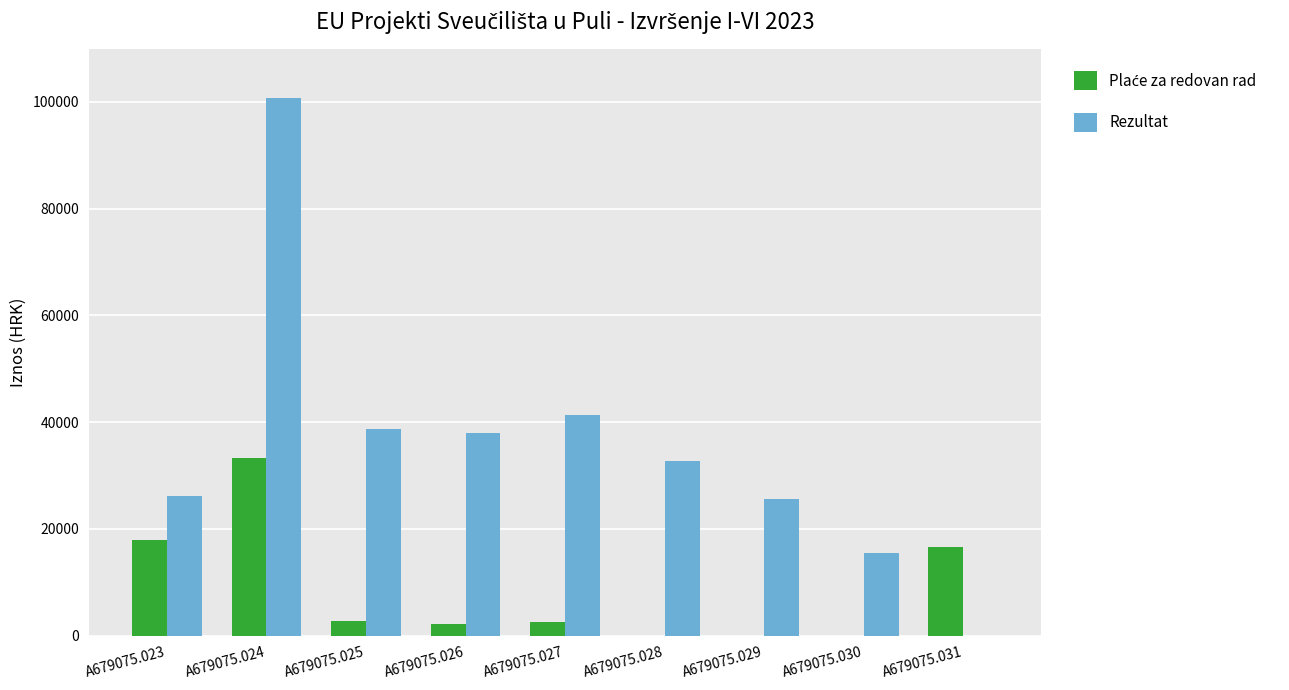

What is the maximum value shown in the chart?

100719